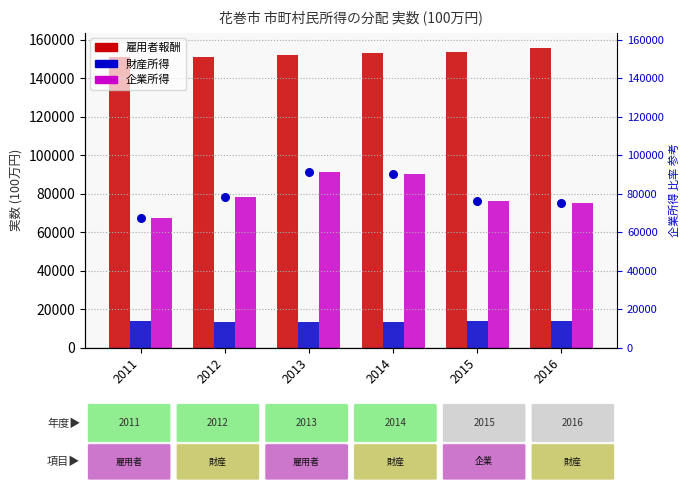

Which series contains the highest Y value?

雇用者報酬